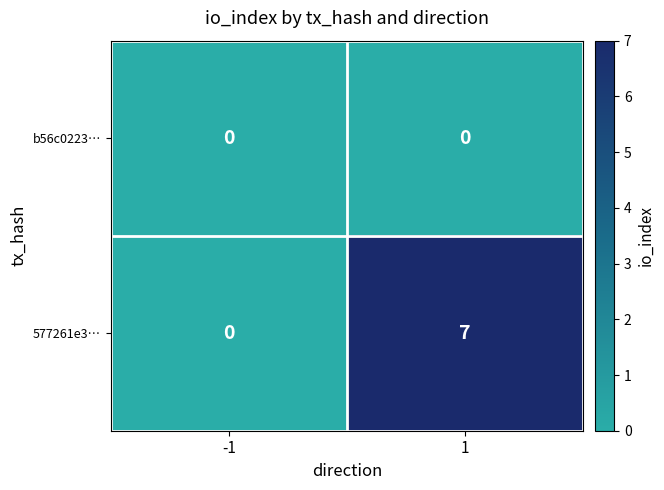

The 577261e3… series shows 0 at -1. True or false?

True